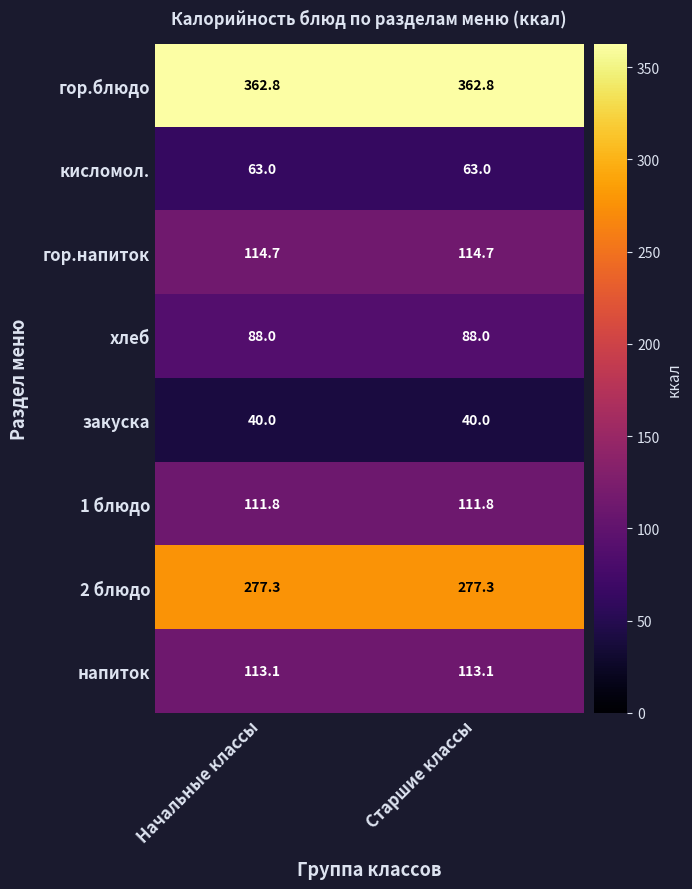

Is it true that гор.напиток equals 114.7 at Старшие классы?

True